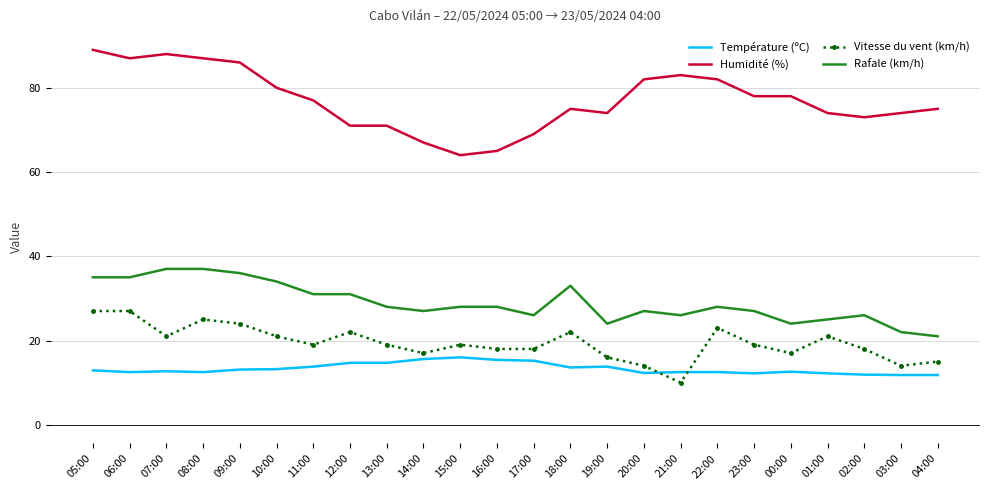

What are all the series names shown in the legend?

Température (ºC), Humidité (%), Vitesse du vent (km/h), Rafale (km/h)